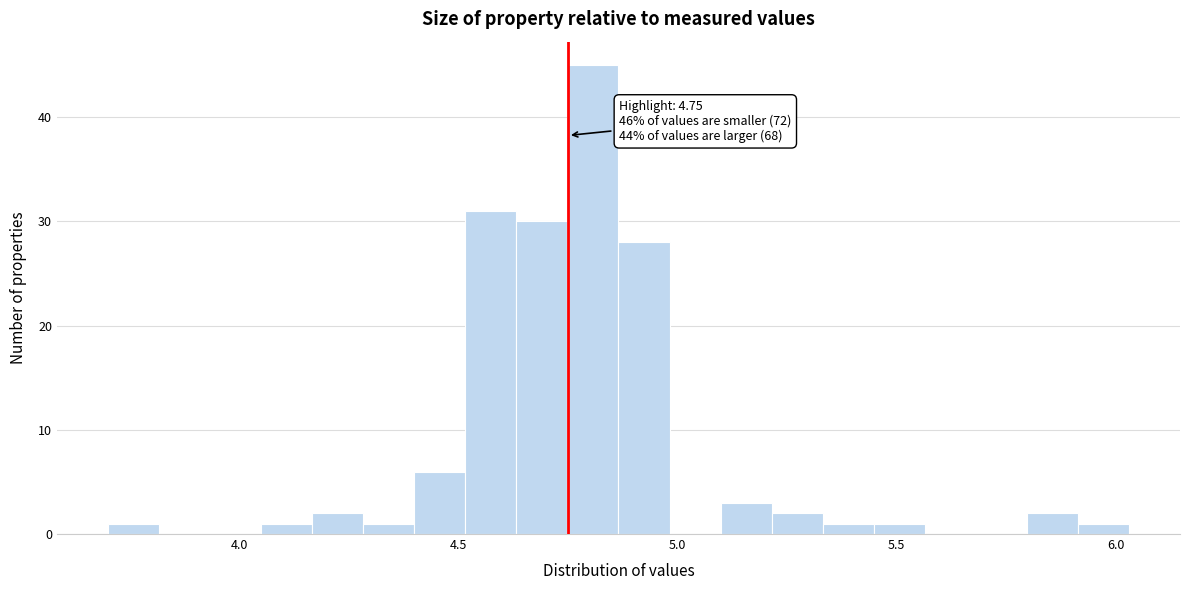

Read against the x-axis, roughly where is the centre of the tallest bar?

4.80